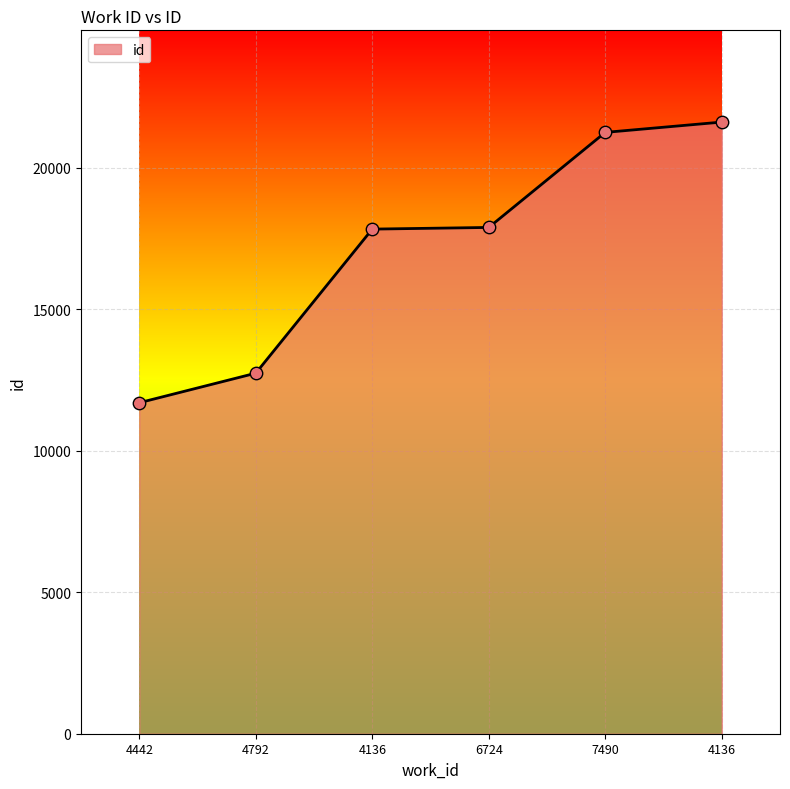

Which has a higher value, 4792 or 4442?

4792